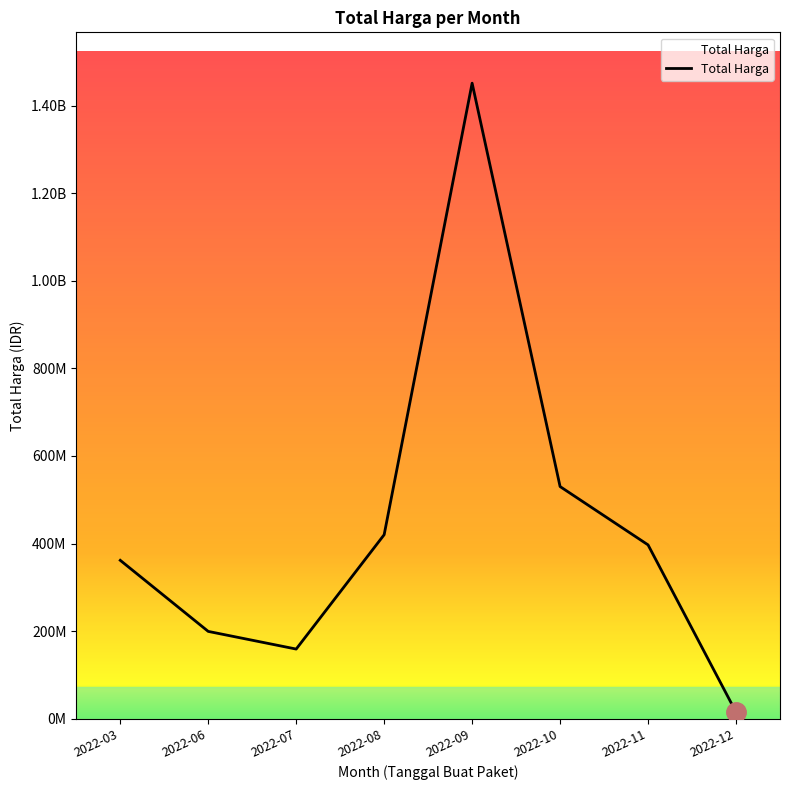

What is the difference between the values at 2022-10 and 2022-08?

110018150